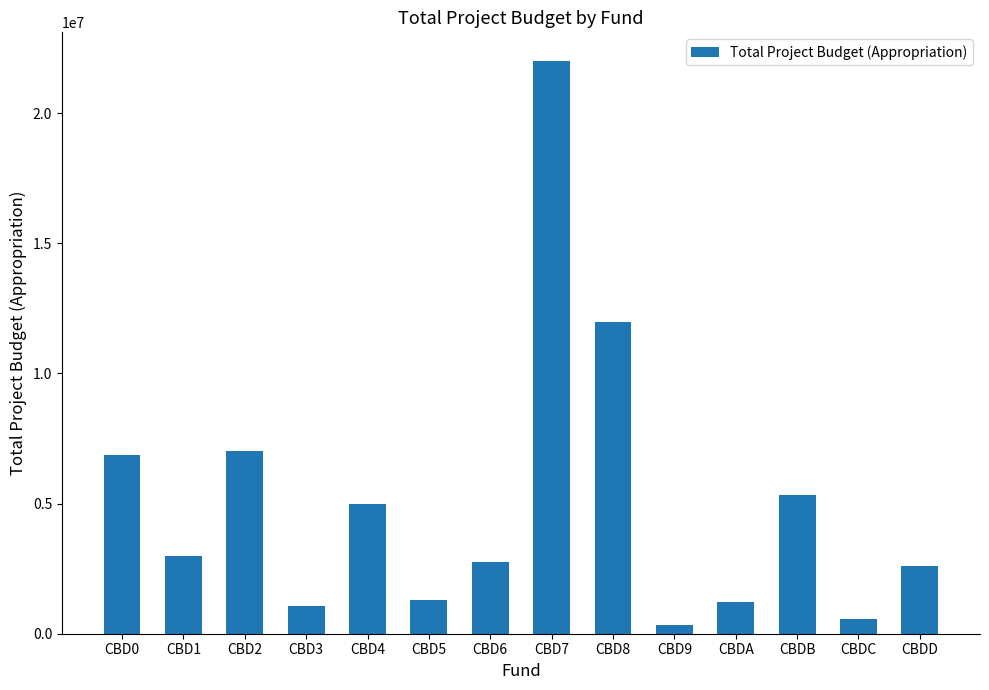

How many bars are there in total?

14